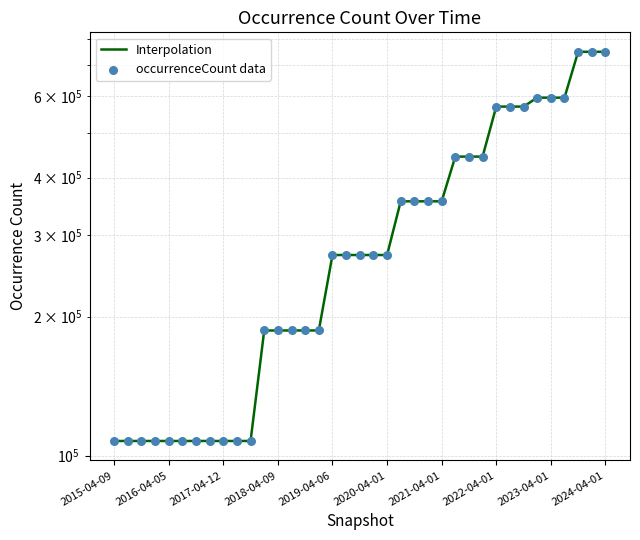

What are all the series names shown in the legend?

Interpolation, occurrenceCount data